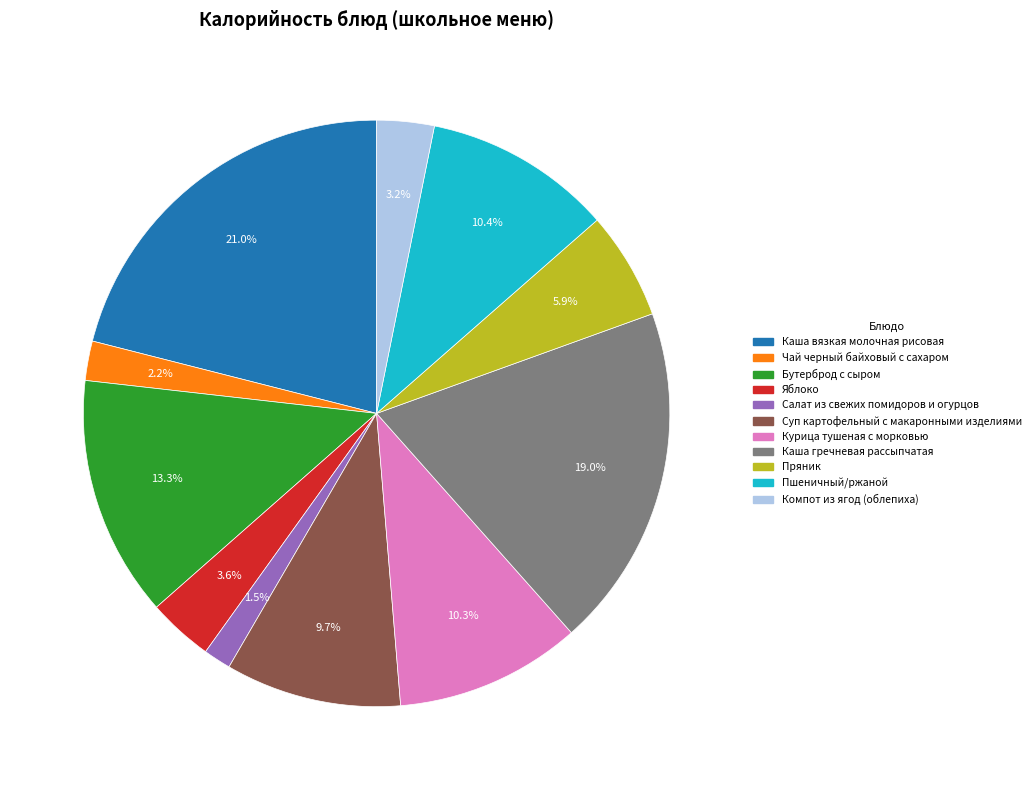

What is the smallest slice in the pie chart?

Салат из свежих помидоров и огурцов